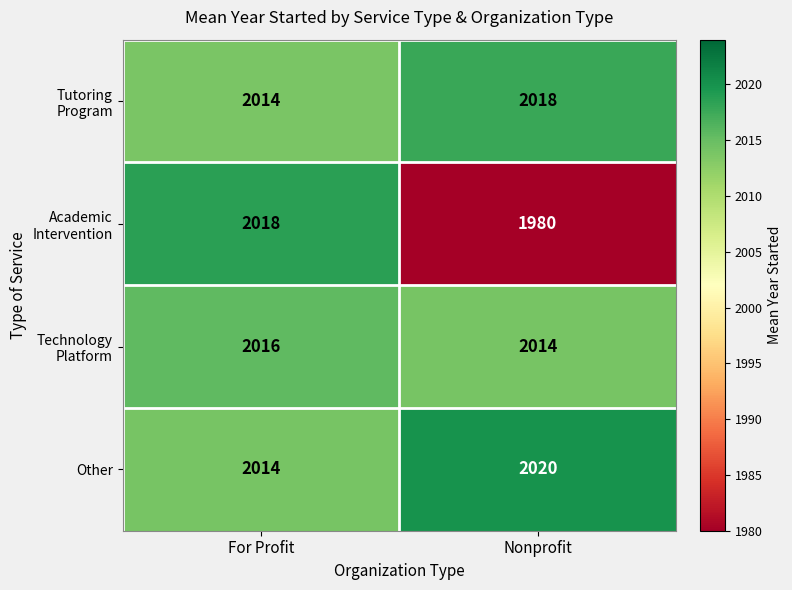

Which series has the largest total across all categories?

Other